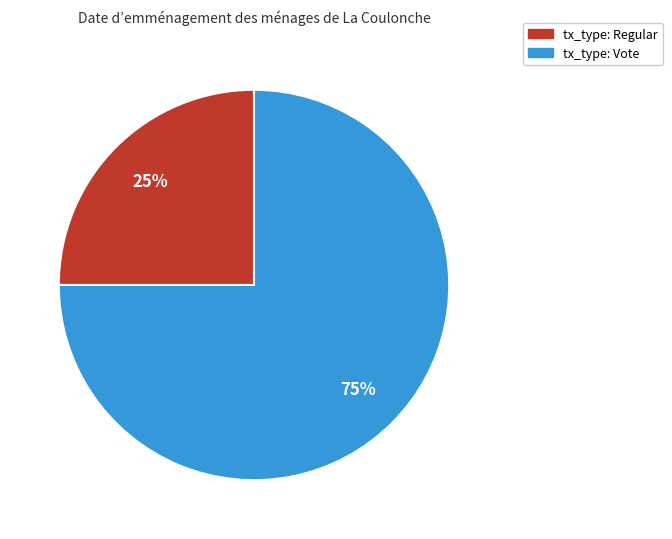

Rank the categories by value from lowest to highest.

tx_type: Regular, tx_type: Vote